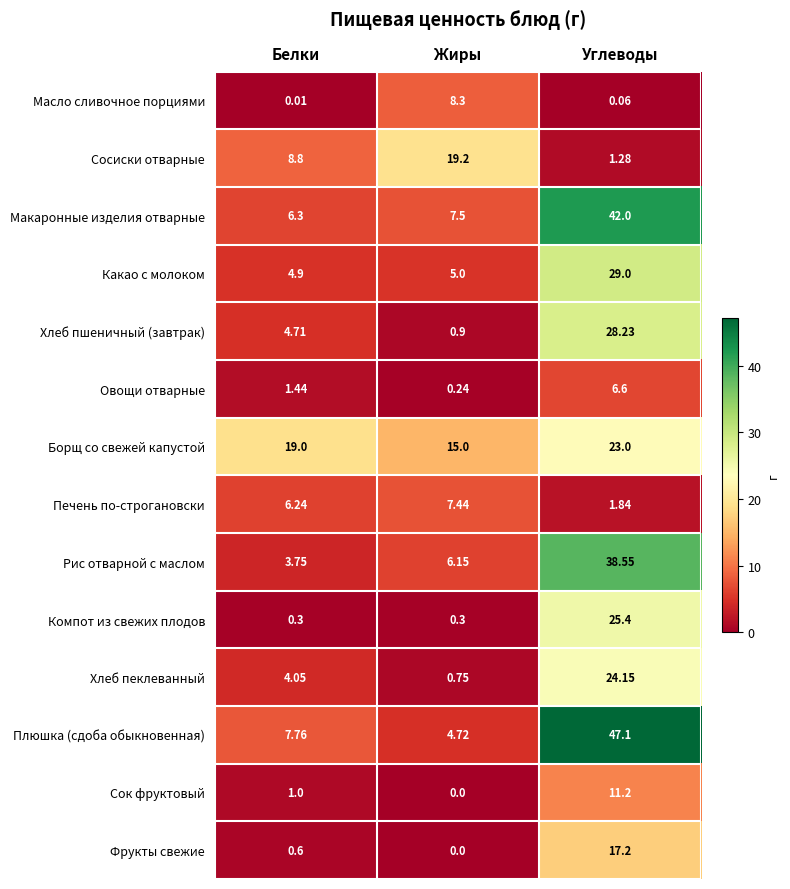

At which label is Печень по-строгановски closest to 4?

Углеводы